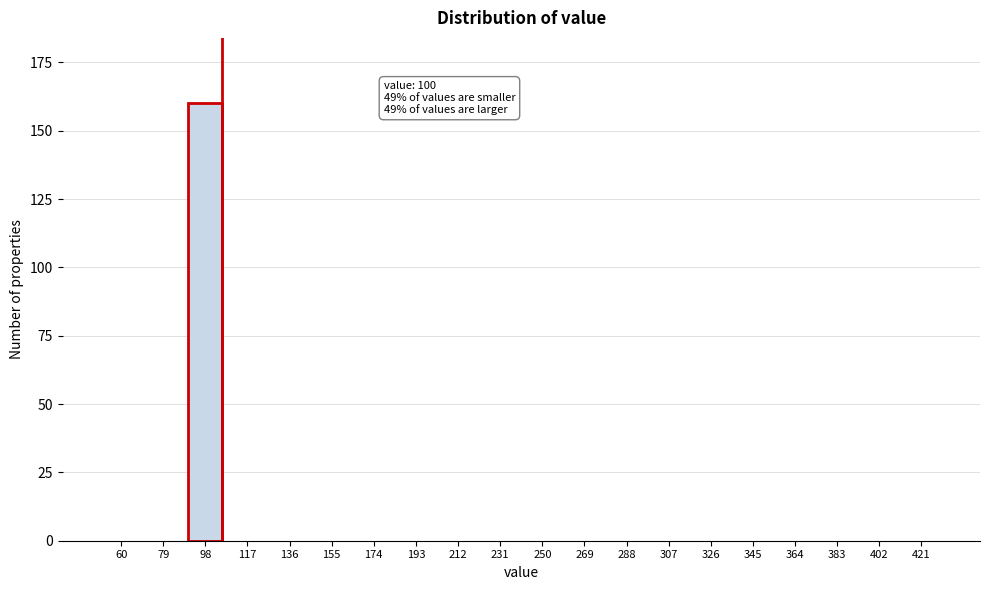

Reading left to right, what are all the values shown in this chart?

60=0	79=0	98=160	117=0	136=0	155=0	174=0	193=0	212=0	231=0	250=0	269=0	288=0	307=0	326=0	345=0	364=0	383=0	402=0	421=0